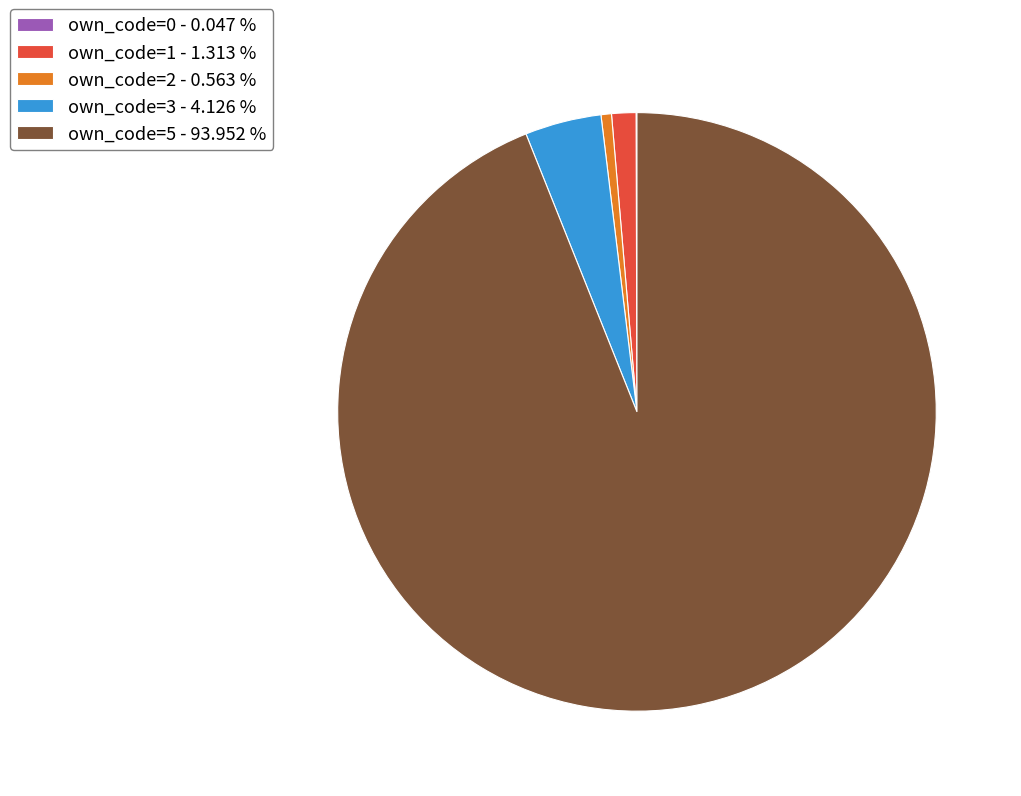

Does any single category account for the majority?

Yes